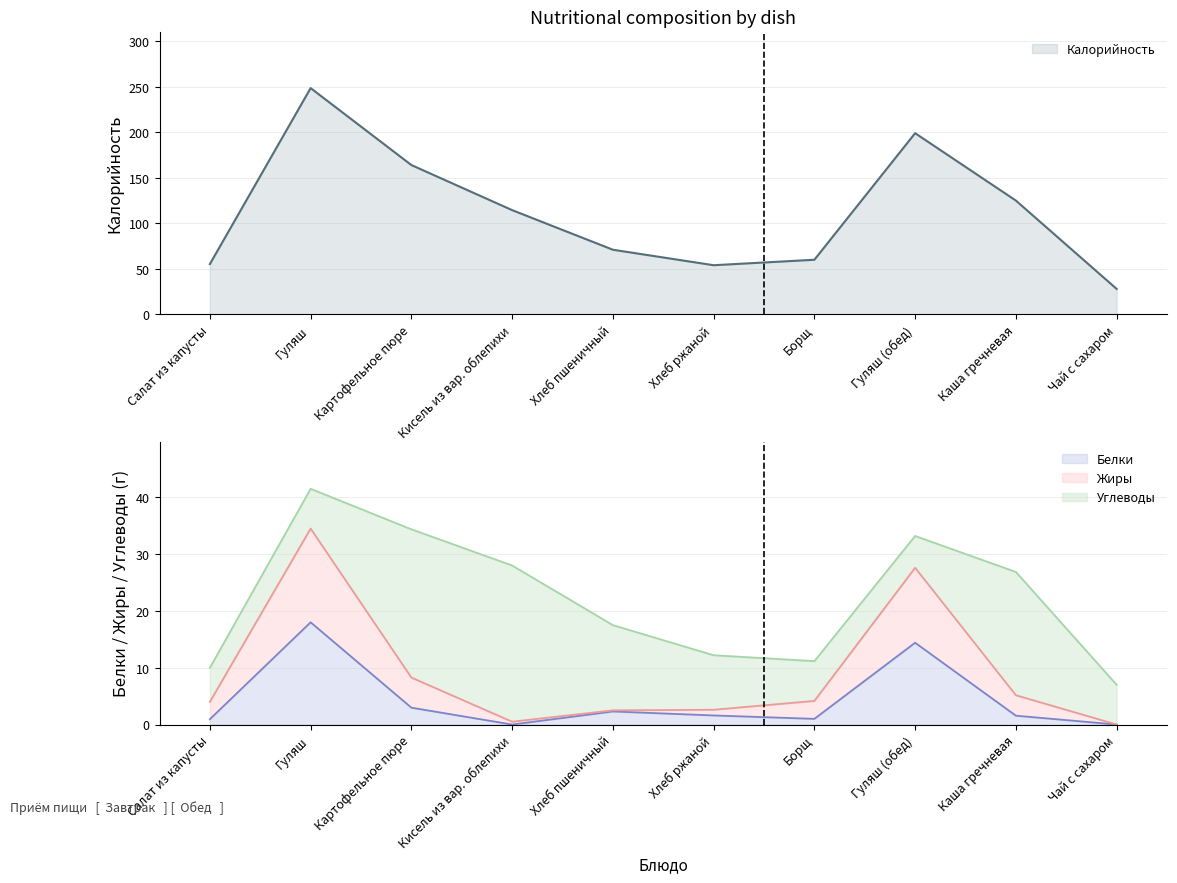

What is the total value across all series at Каша гречневая?

131.7